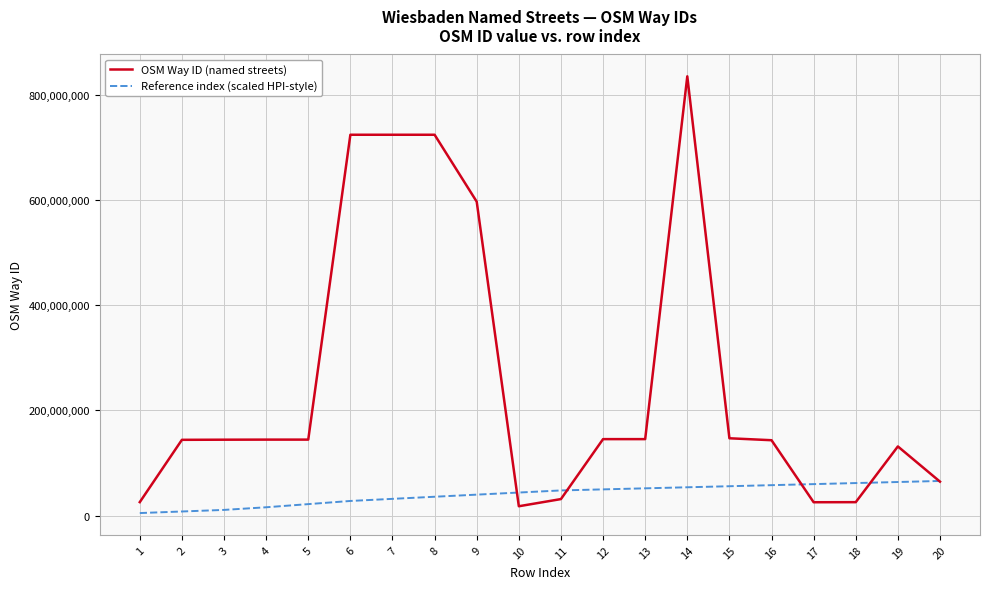

At which category is the sum across all series the highest?

14